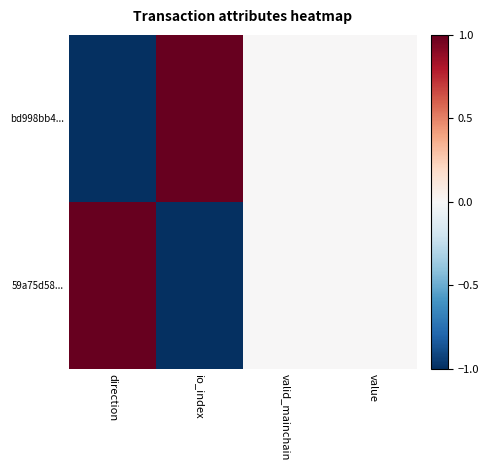

Which series has the largest range (max minus min)?

bd998bb4...